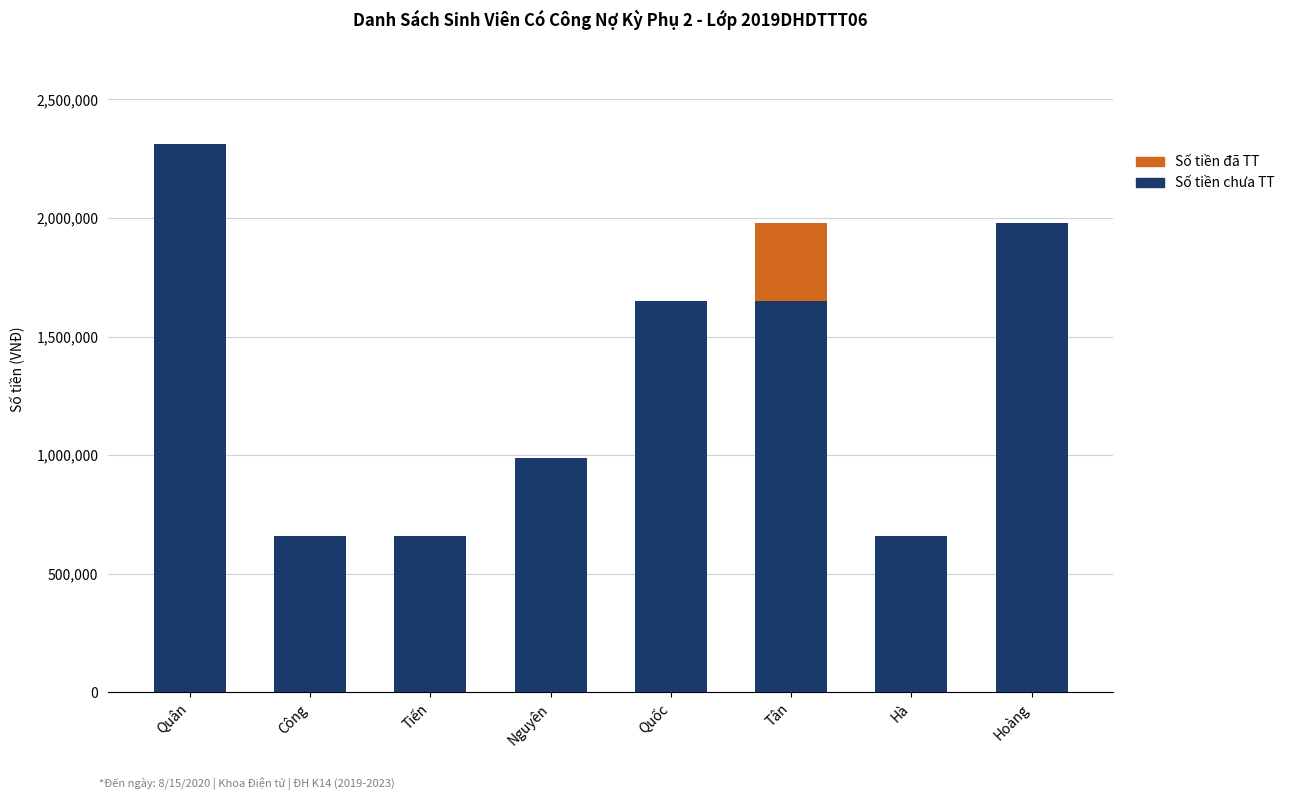

Count the Số tiền chưa TT values in the range 660000 to 1980000.

7